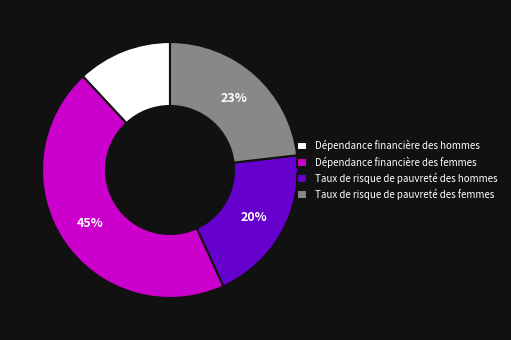

Which category has the smallest portion of the pie?

Dépendance financière des hommes